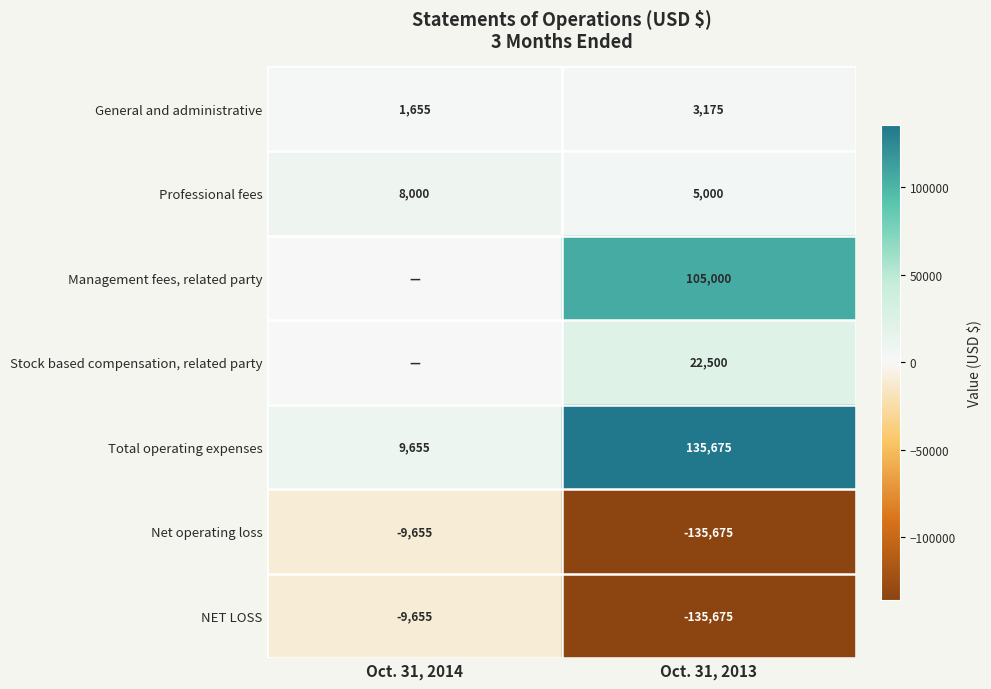

What is the average value of the NET LOSS series?

-72665